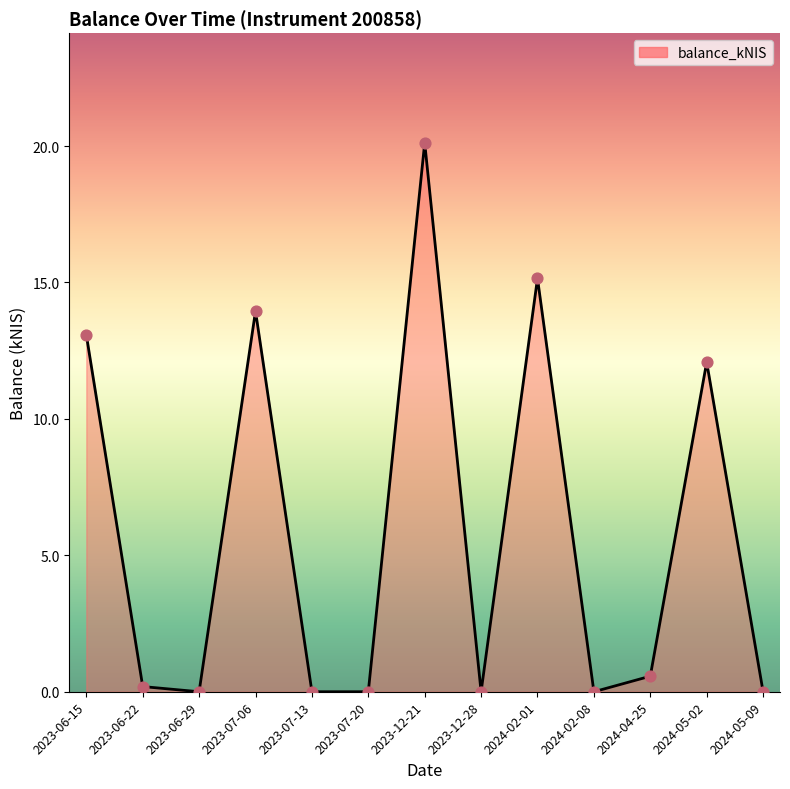

What is the change in value from 2023-06-15 to 2023-12-21?

+7.0